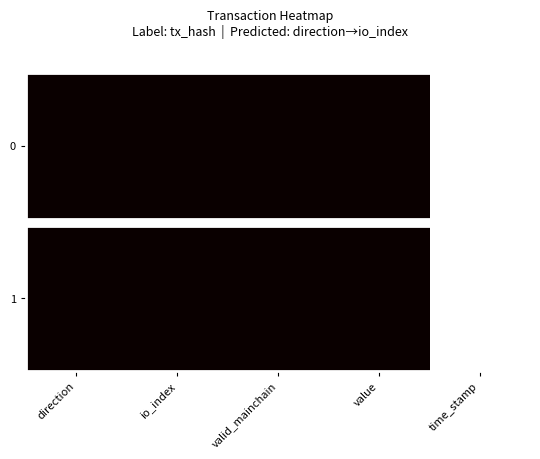

Reading left to right, extract all data points from this chart.

direction=0.0	io_index=0.0	valid_mainchain=0.0	value=0.0	time_stamp=1.0